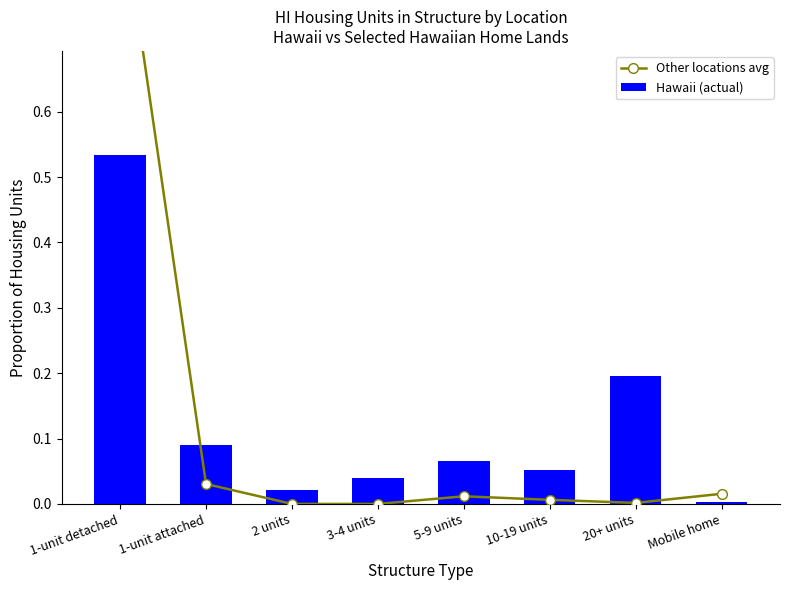

What is the maximum value shown in the chart?

0.9